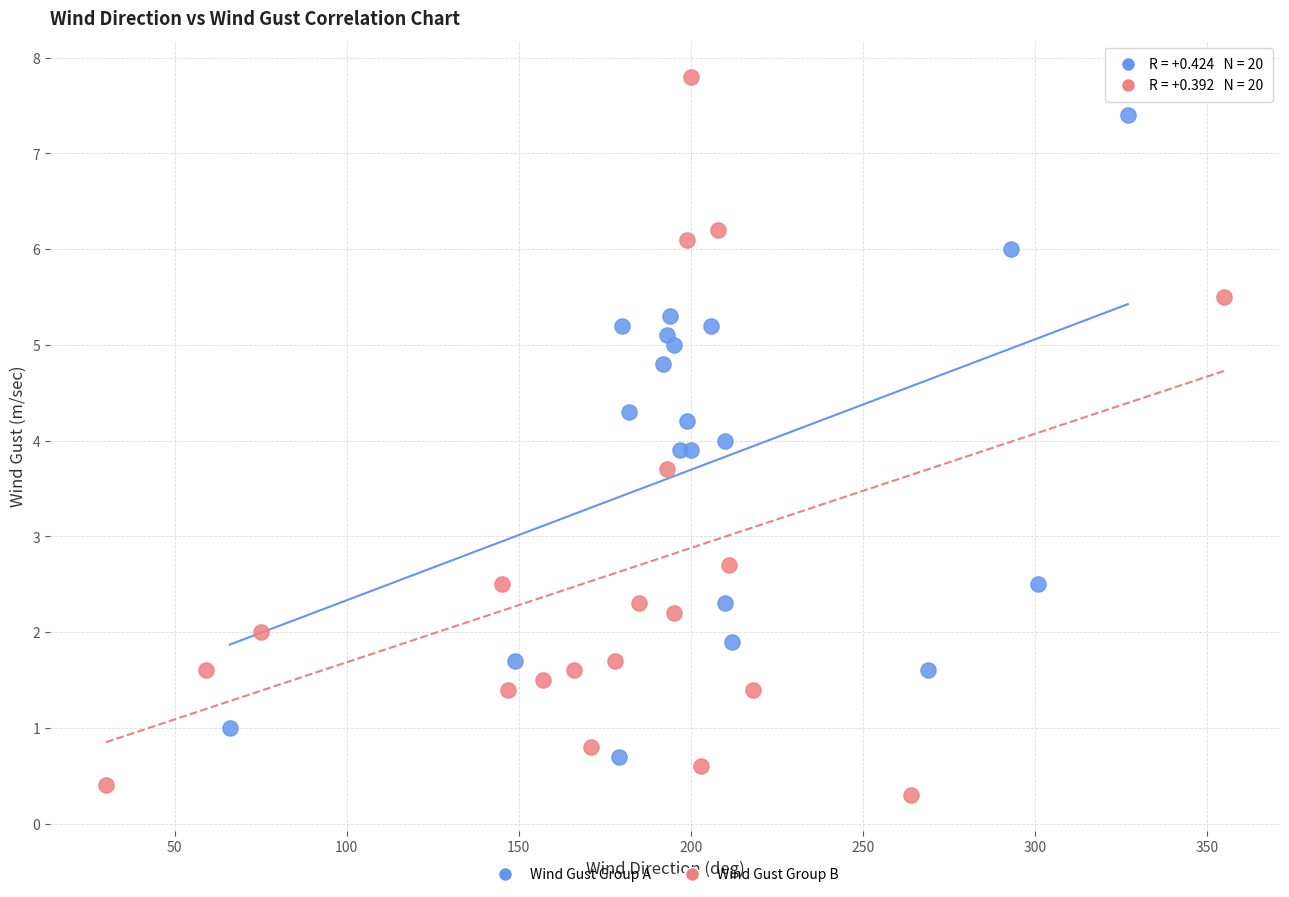

Which series reaches the minimum Y coordinate?

Wind Gust Group B